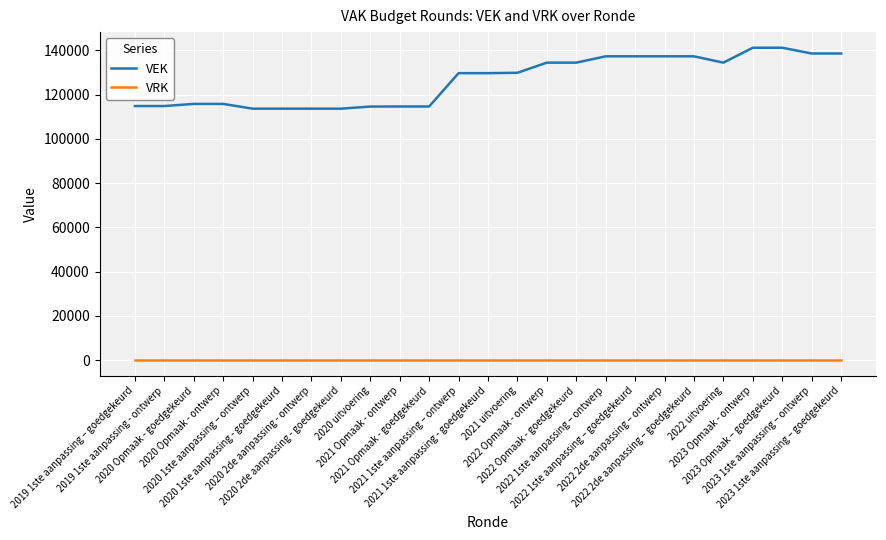

What is the greatest value displayed?

141237